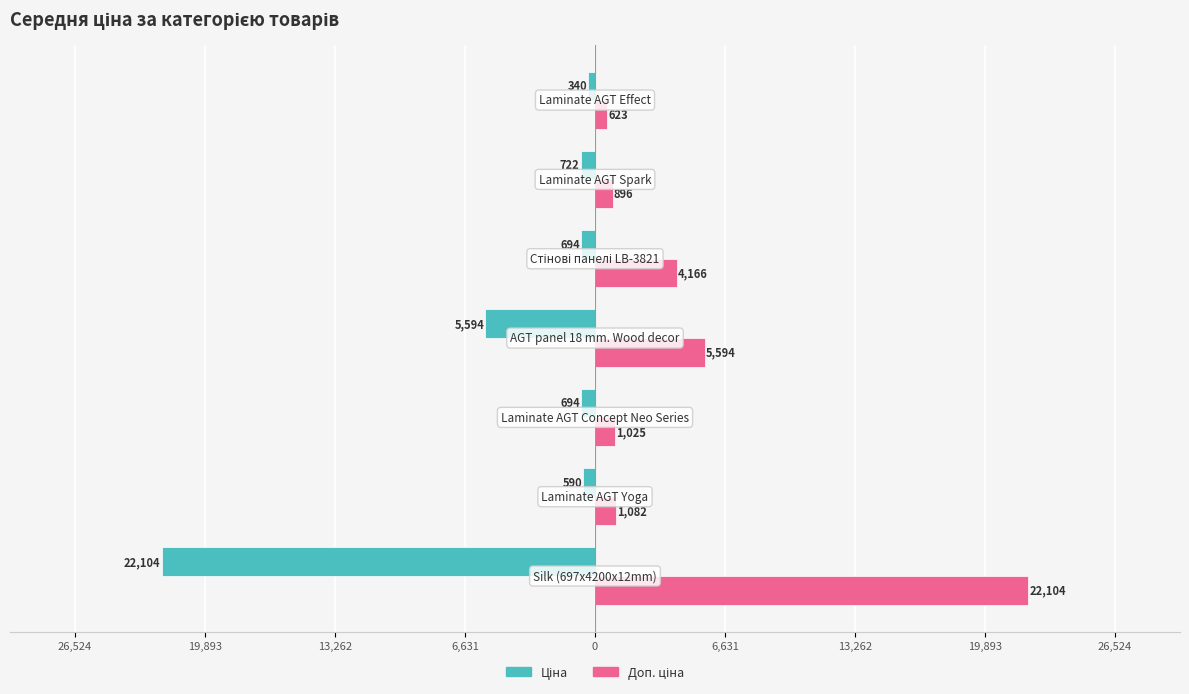

Reading right to left, what are all the values shown in this chart?

Ціна: -339.9	-722.3	-694.3	-5594.0	-693.7	-589.9	-22103.6
Доп. ціна: 623.0	896.1	4165.6	5594.0	1024.6	1081.7	22103.6